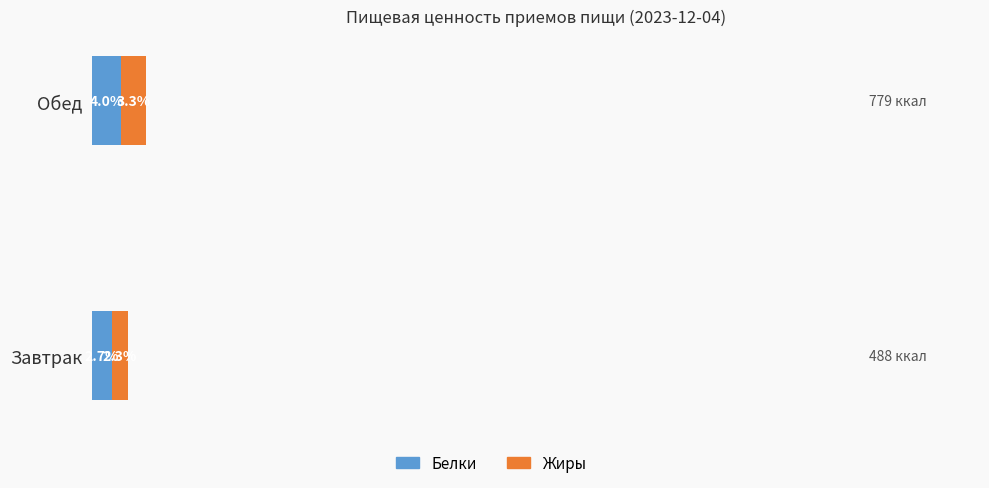

Which category has the lowest value in the Белки series?

Завтрак